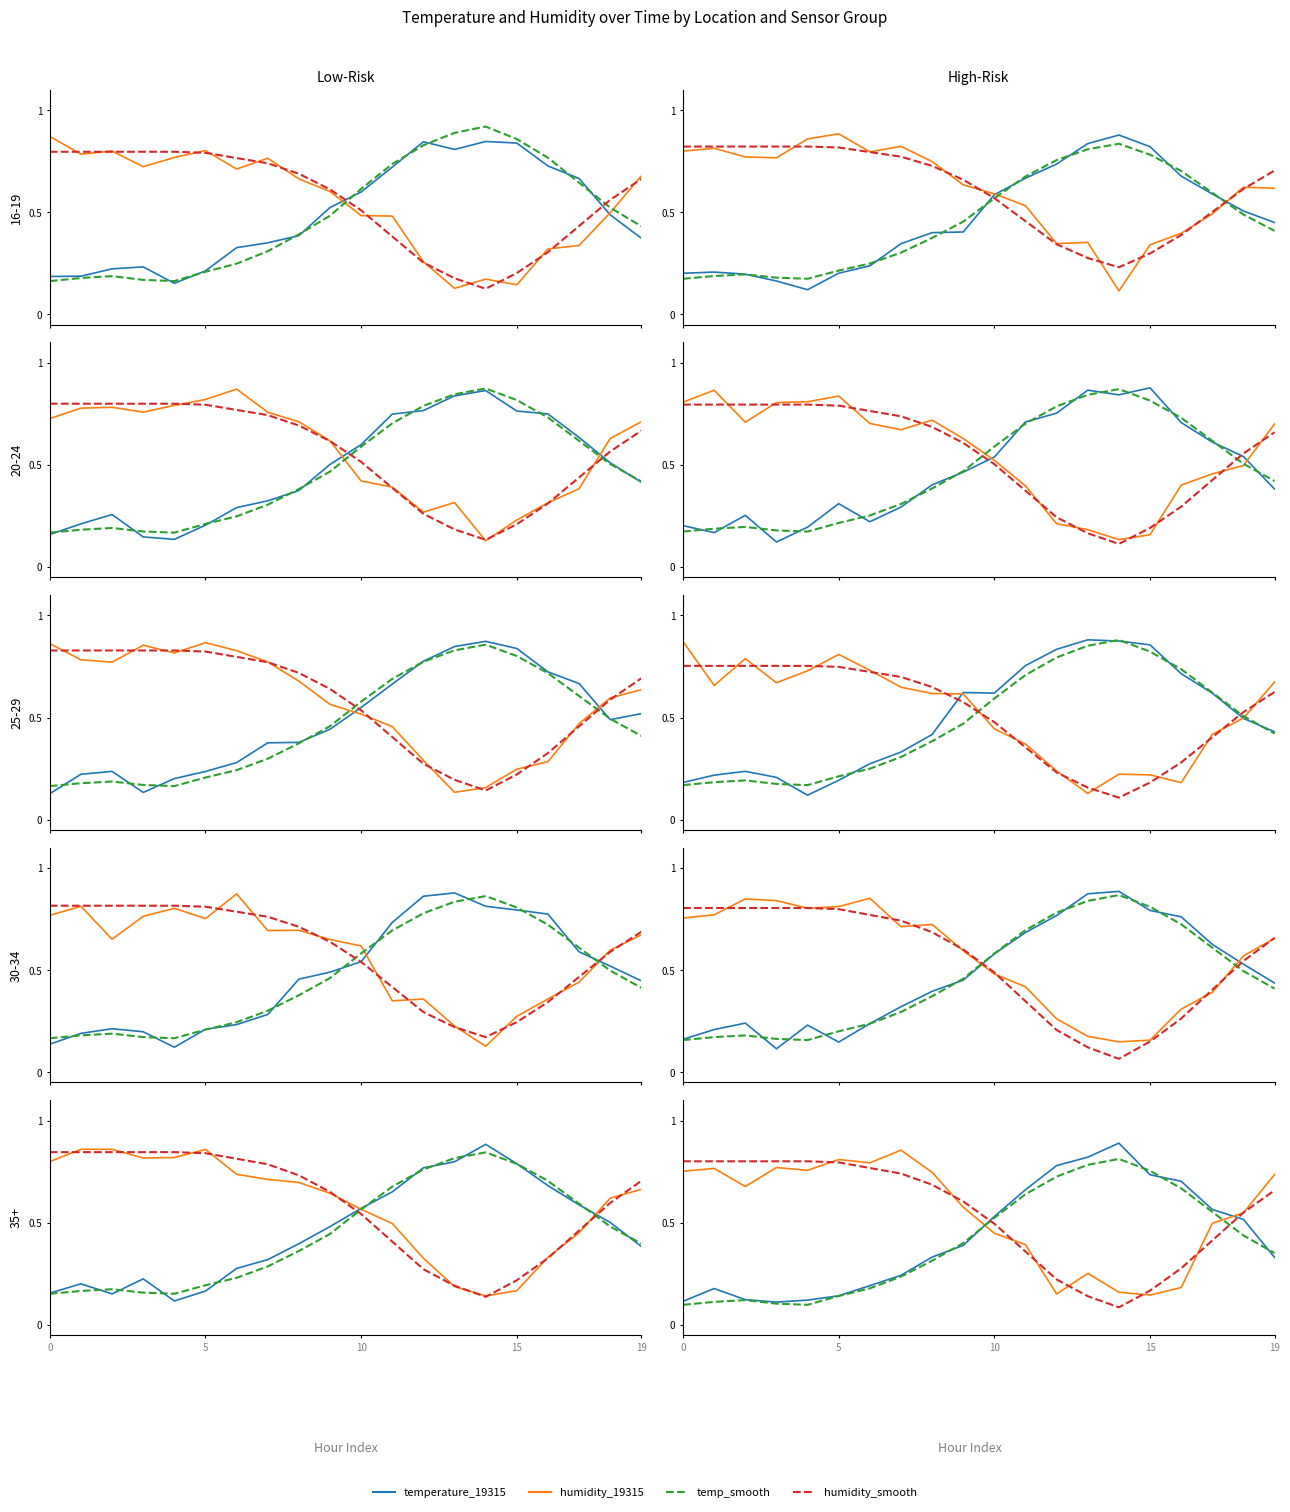

What is the difference between the maximum and second lowest values in the temperature_19315 series?

0.8